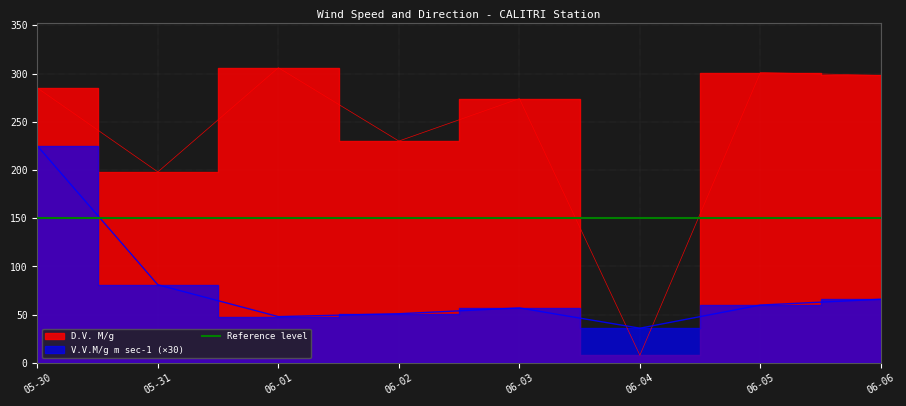

What is the greatest value displayed?

306